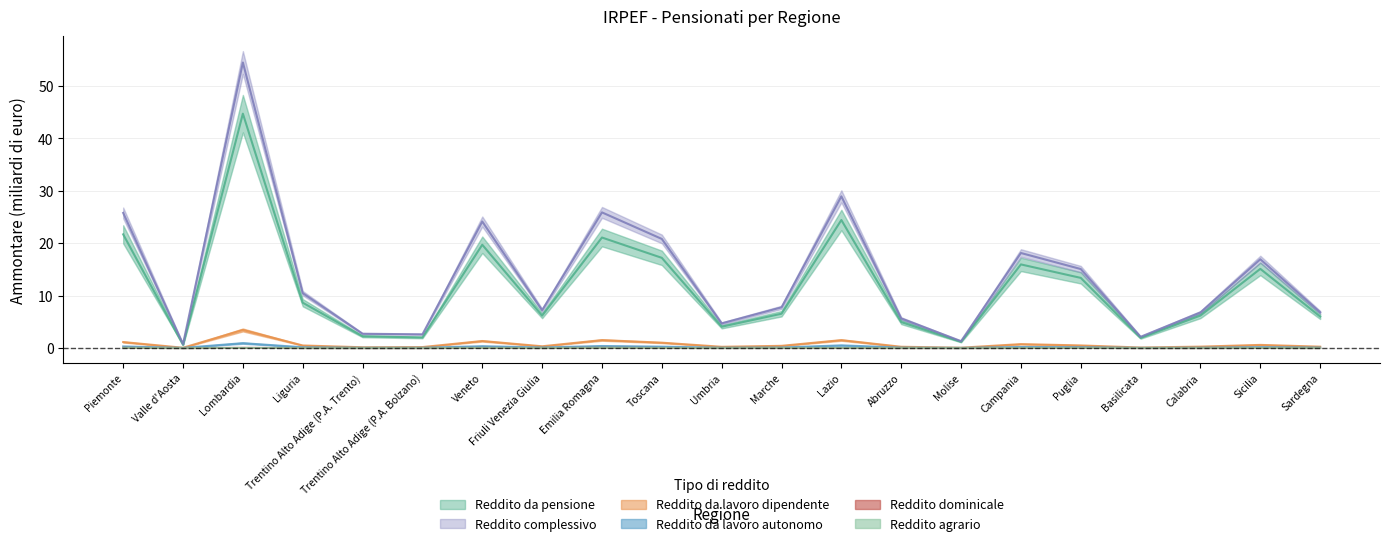

What is the difference between the highest and lowest values at Puglia?

15.0